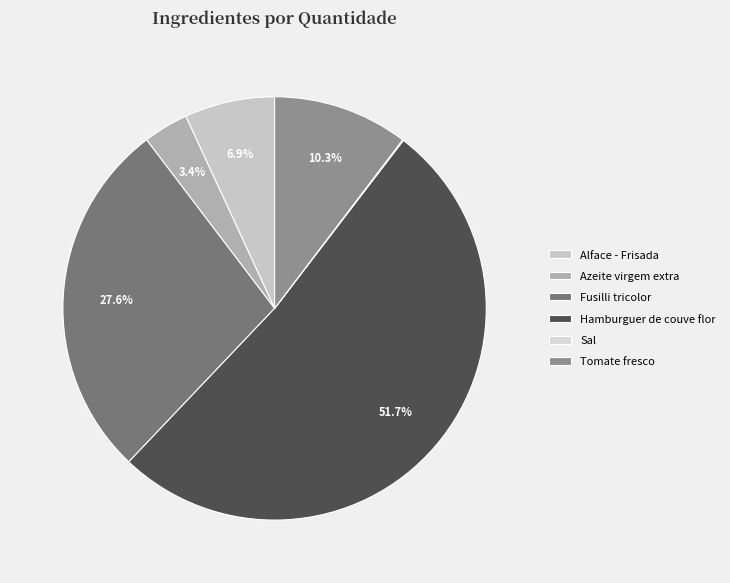

Which category accounts for the majority?

Hamburguer de couve flor